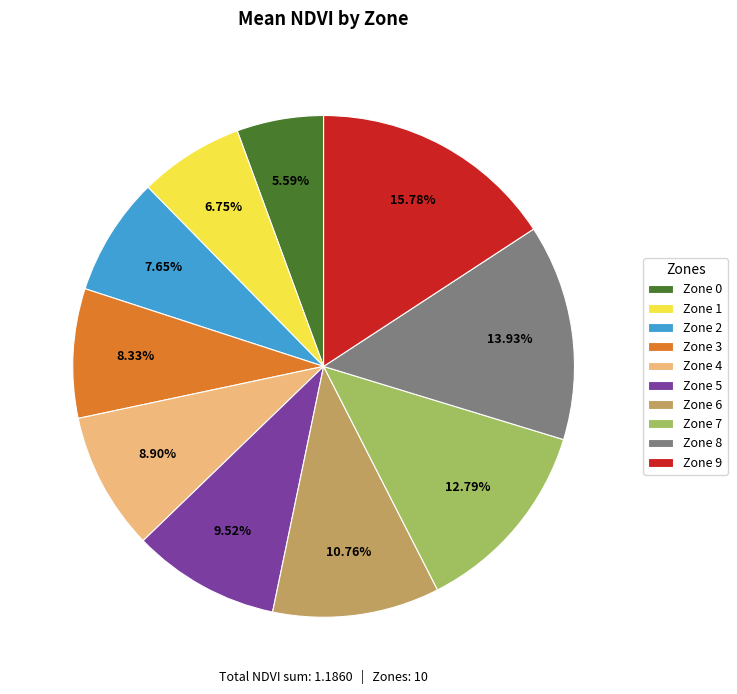

Count the number of slices in the pie.

10